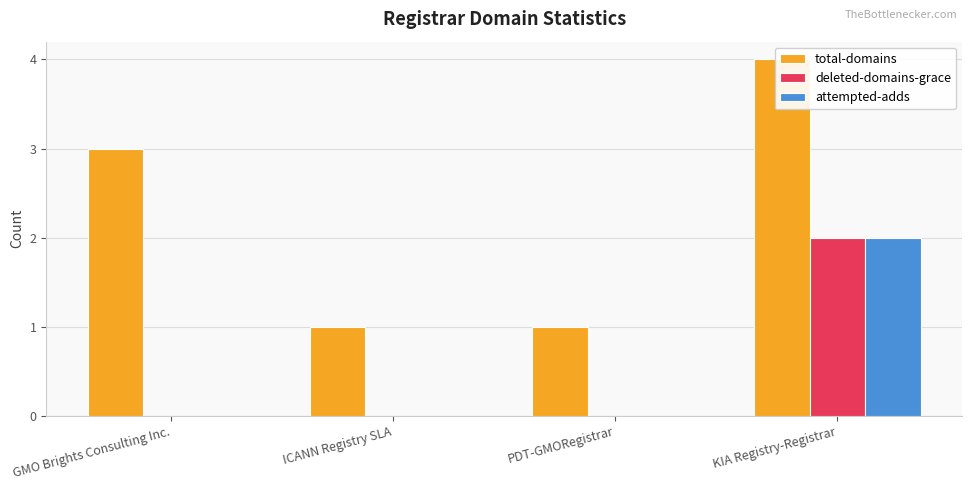

Between ICANN Registry SLA and PDT-GMORegistrar, which series saw the biggest shift?

total-domains